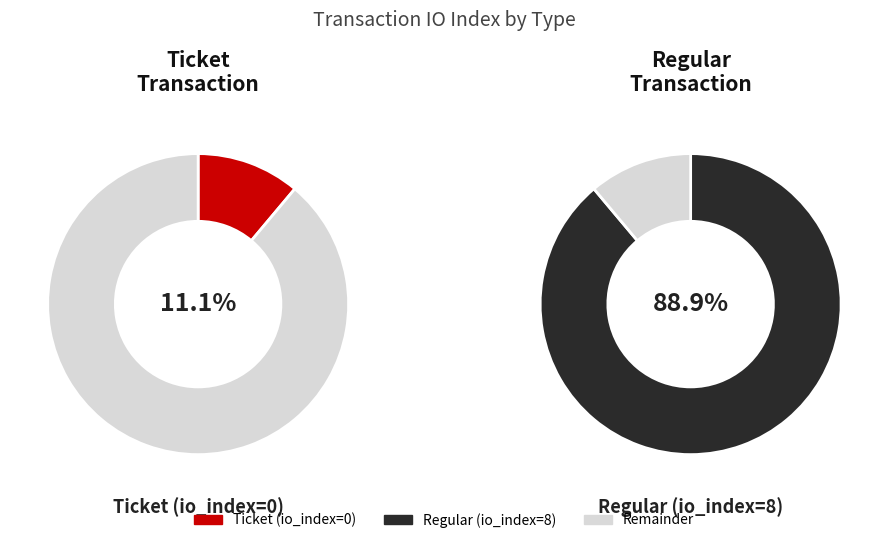

Do io_index=8 (Regular) and io_index=0 (Ticket) together represent more than half of the pie?

Yes